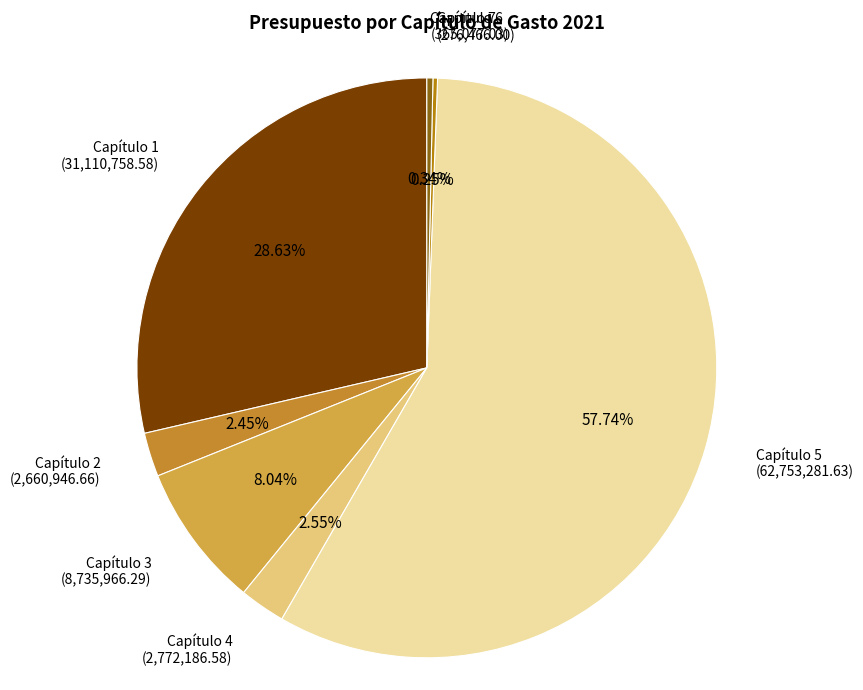

What is the largest slice in the pie chart?

Capítulo 5